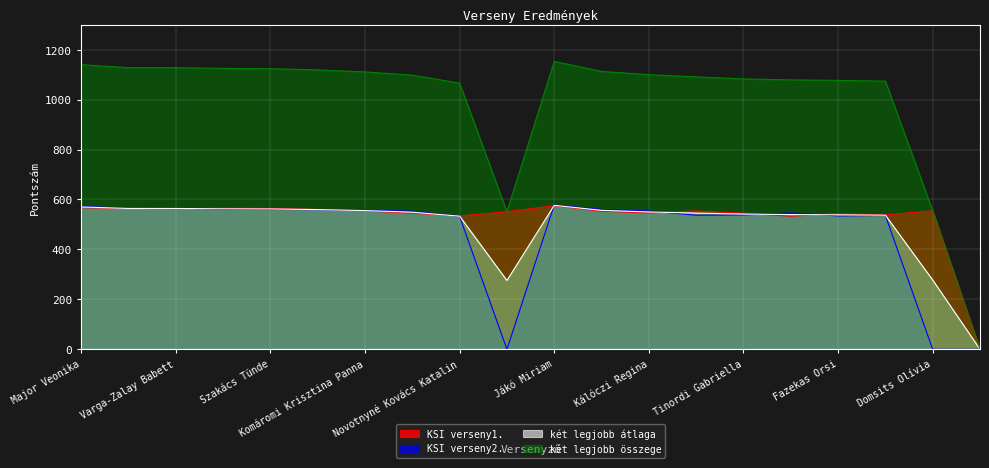

Reading right to left, what are all the values shown in this chart?

KSI verseny1.: 0.0	555.0	538.0	543.0	533.0	545.0	554.0	546.0	553.0	575.0	551.0	534.0	545.0	554.0	560.0	564.0	565.0	563.0	564.0	567.0
KSI verseny2.: 0.0	0.0	536.0	534.0	546.0	538.0	537.0	554.0	560.0	578.0	0.0	532.0	553.0	557.0	559.0	560.0	560.0	565.0	564.0	573.0
két legjobb átlaga: 0.0	277.5	537.0	538.5	539.5	541.5	545.5	550.0	556.5	576.5	275.5	533.0	549.0	555.5	559.5	562.0	562.5	564.0	564.0	570.0
két legjobb összege: 0.0	555.0	1074.0	1077.0	1079.0	1083.0	1091.0	1100.0	1113.0	1153.0	551.0	1066.0	1098.0	1111.0	1119.0	1124.0	1125.0	1128.0	1128.0	1140.0